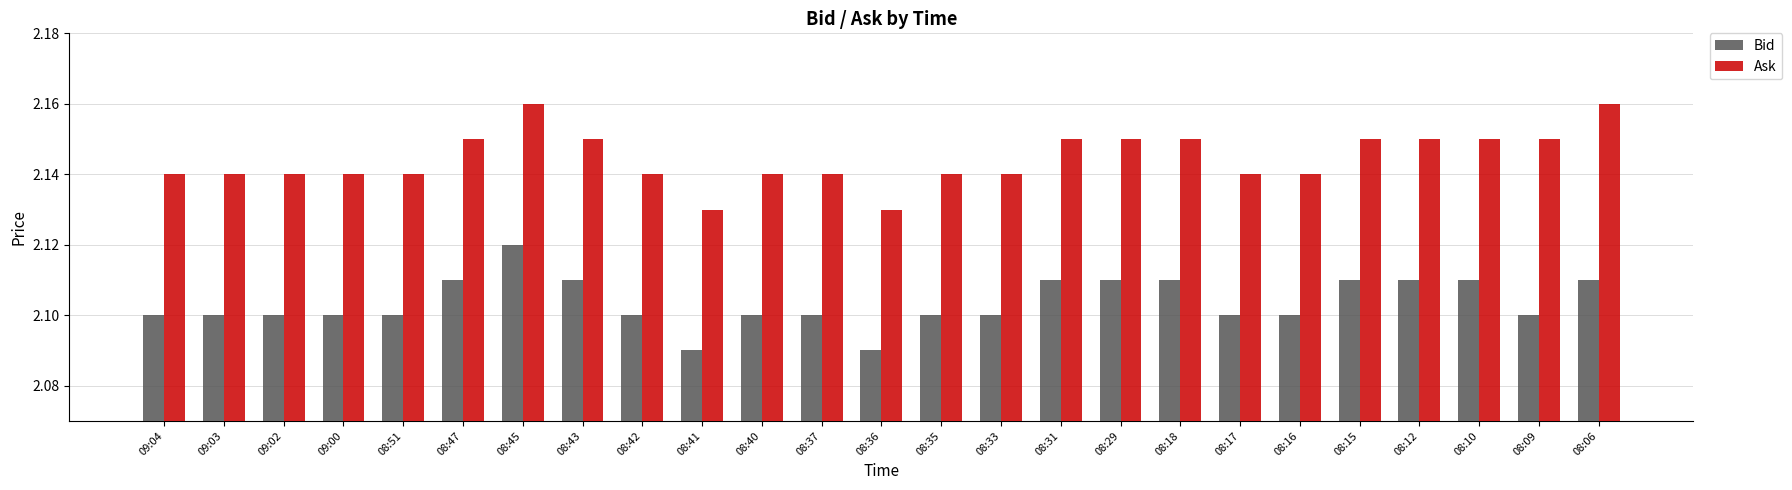

List the series in order of their peak value, lowest first.

Bid, Ask